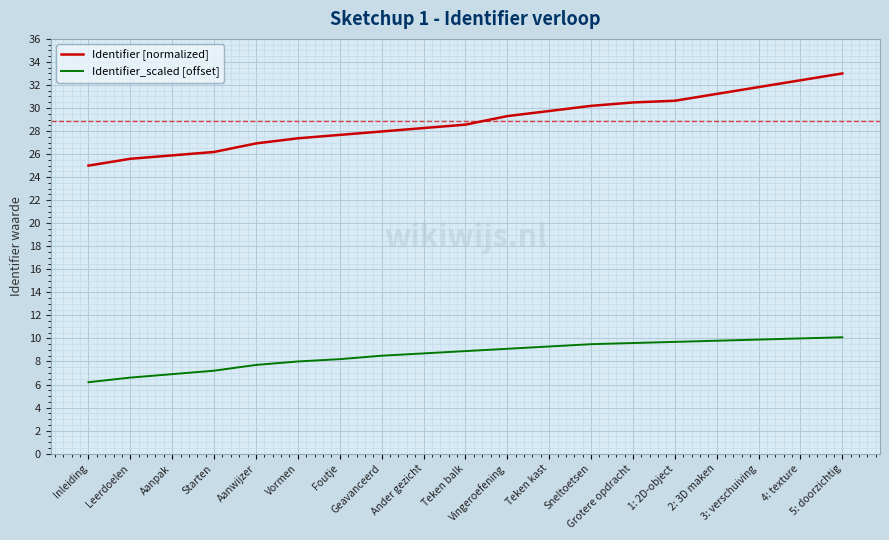

What is the average value of the Identifier [normalized] series?

28.9